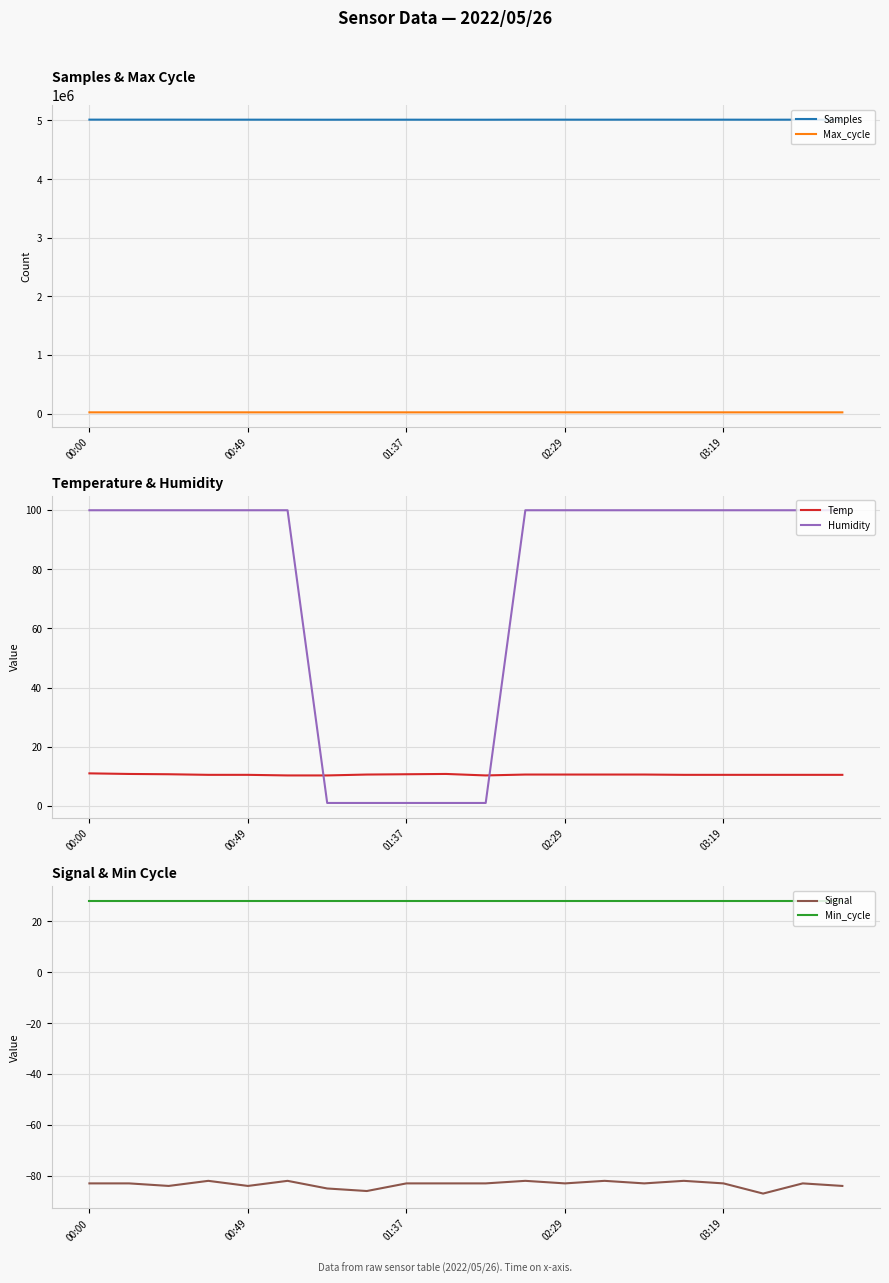

What are all the series names shown in the legend?

Samples, Max_cycle, Temp, Humidity, Signal, Min_cycle